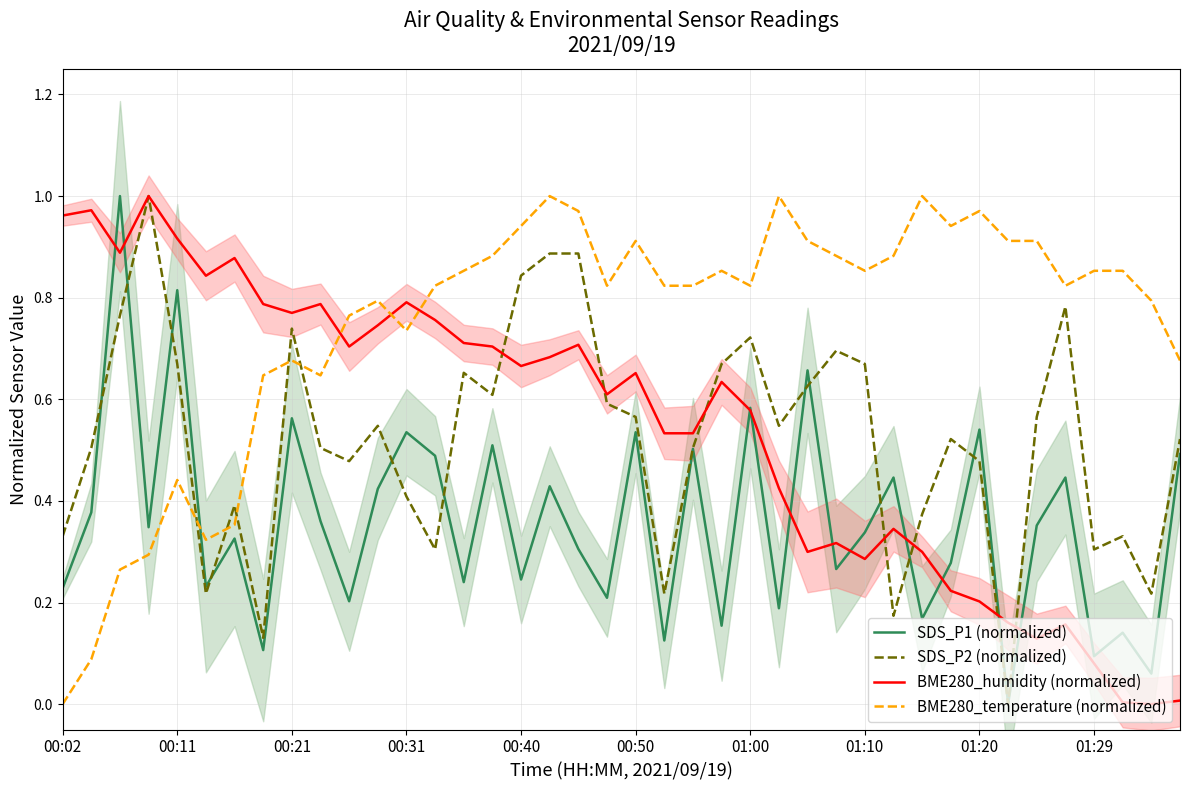

True or false: SDS_P2 (normalized) and BME280_temperature (normalized) intersect in this chart.

True